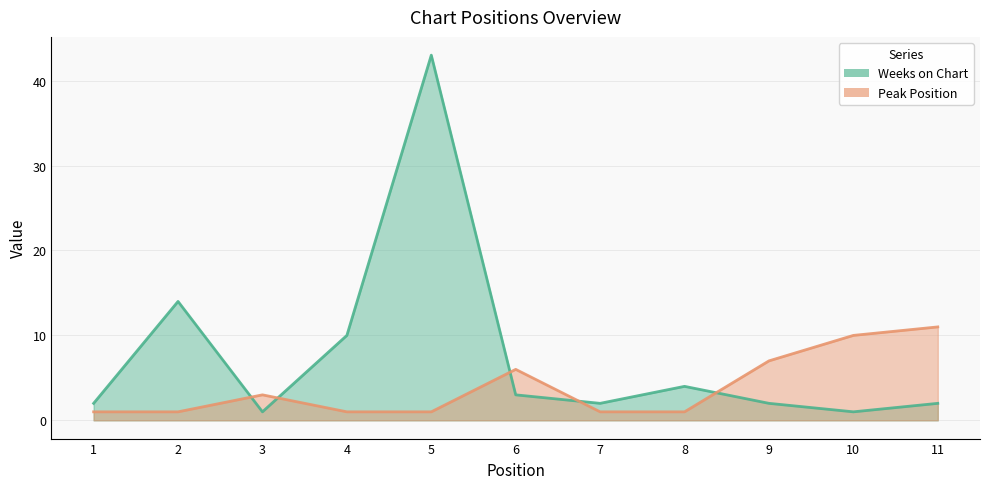

How many distinct data groups are displayed?

2